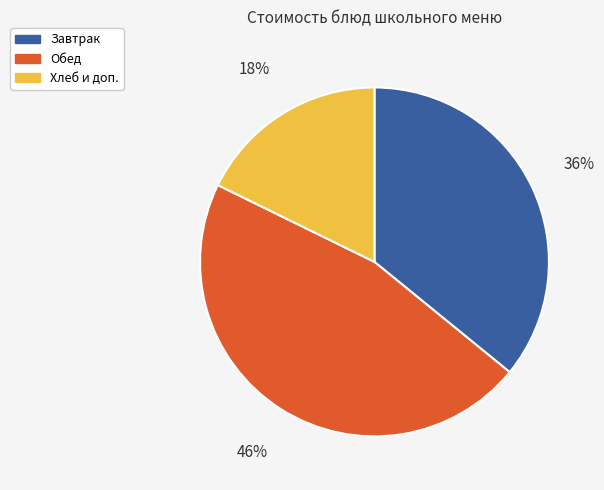

To the nearest percent, what is the average slice percentage?

33%